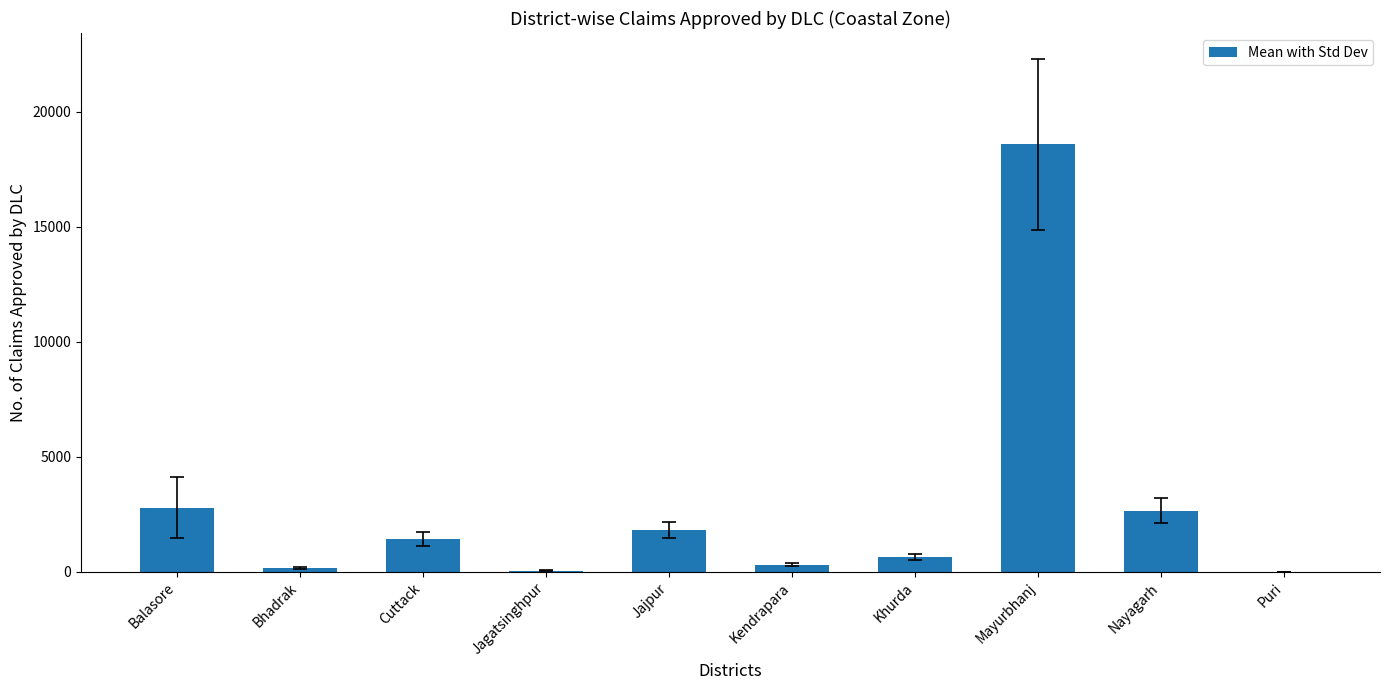

Count the number of categories in the chart.

10